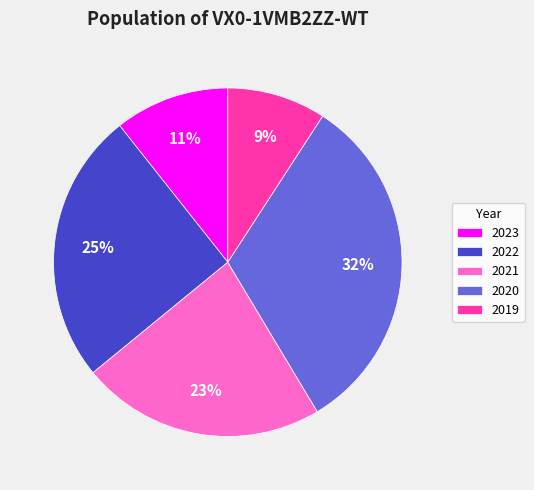

Is it true that 2021 is 33% of the pie?

False